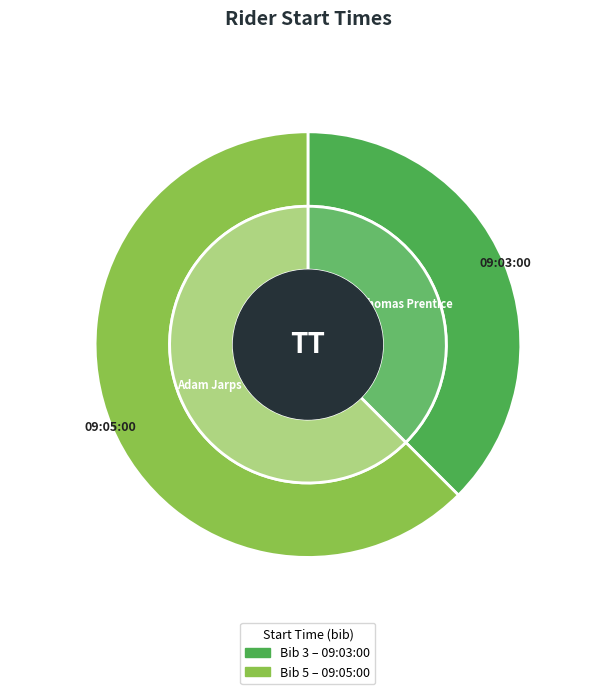

What percentage is the 09:05:00 slice, to the nearest percent?

62%